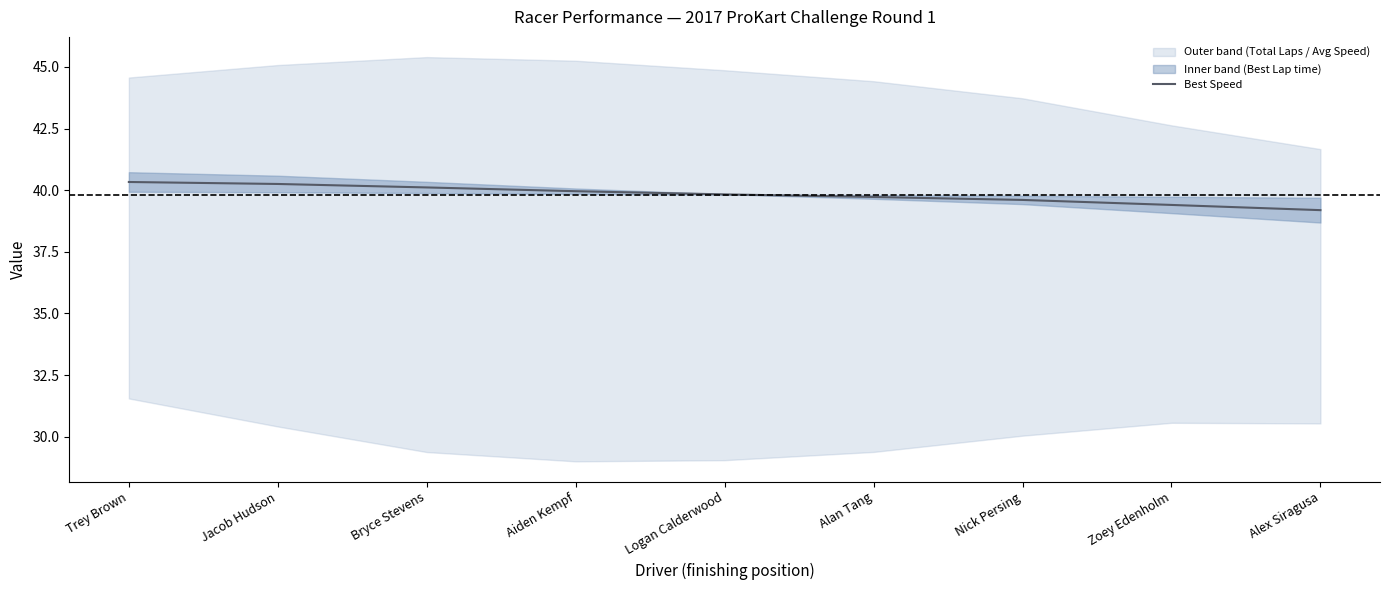

What is the value of the 8th point from the left?

39.4